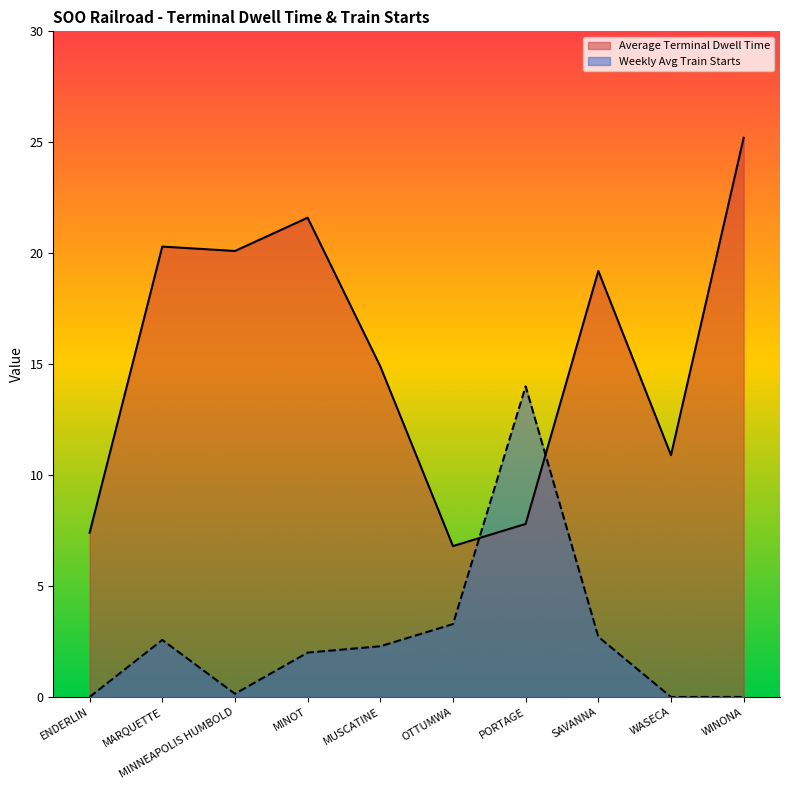

Reading left to right, what are all the values shown in this chart?

Average Terminal Dwell Time: 7.4	20.3	20.1	21.6	14.9	6.8	7.8	19.2	10.9	25.2
Weekly Avg Train Starts: 0.0	2.6	0.1	2.0	2.3	3.3	14.0	2.7	0.0	0.0